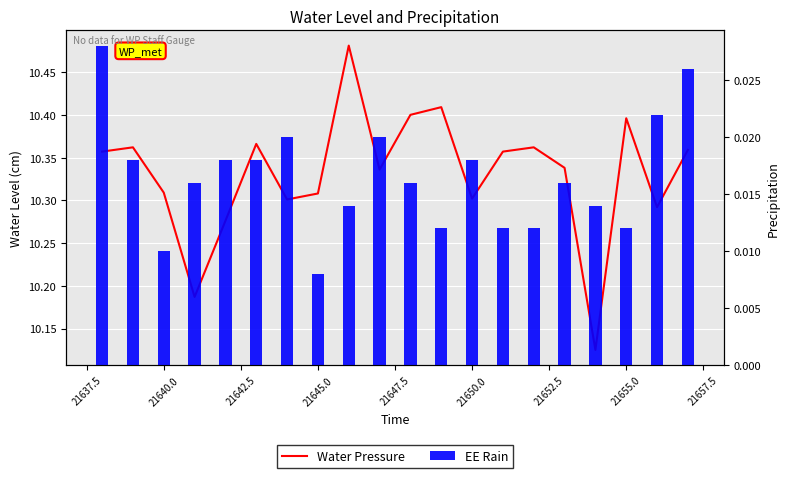

What are all the series names shown in the legend?

Water Pressure, EE Rain